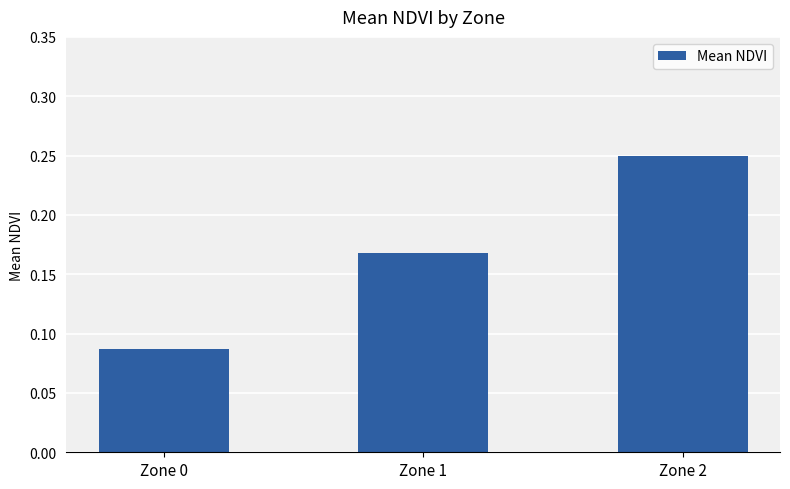

Count the number of data series in this chart.

1